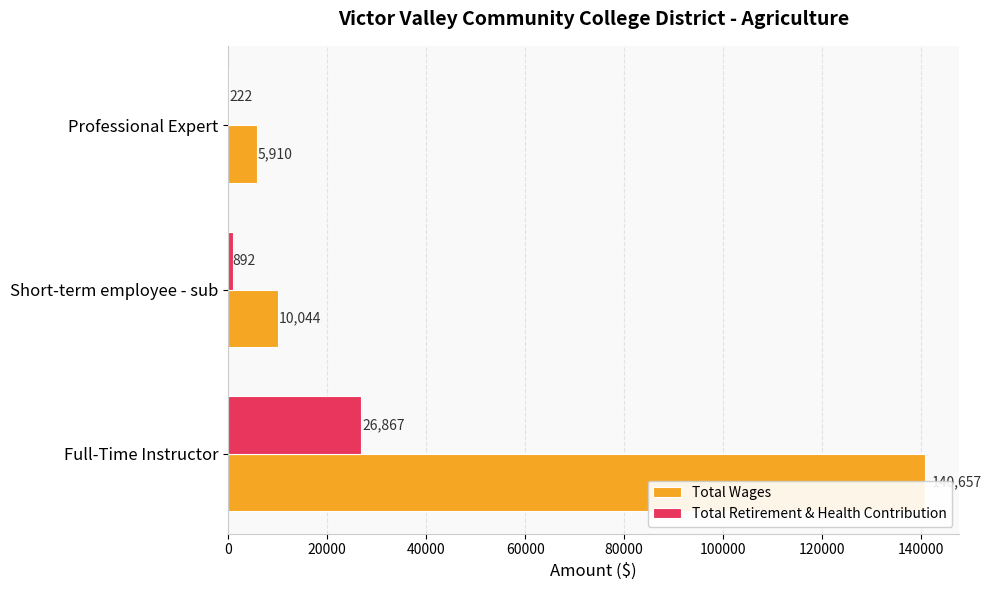

What is the sum of all Total Retirement & Health Contribution values?

27981